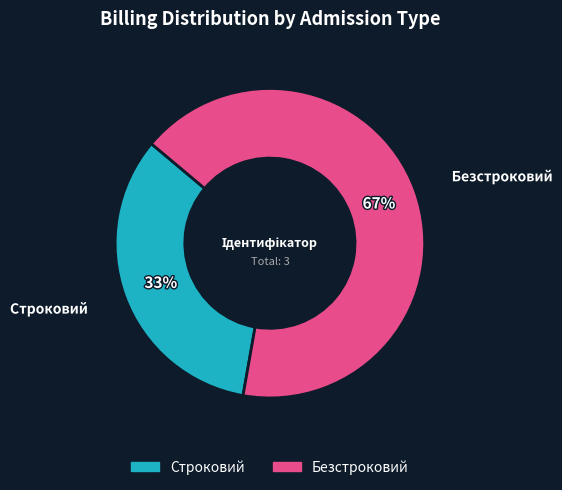

How many segments does this pie chart have?

2